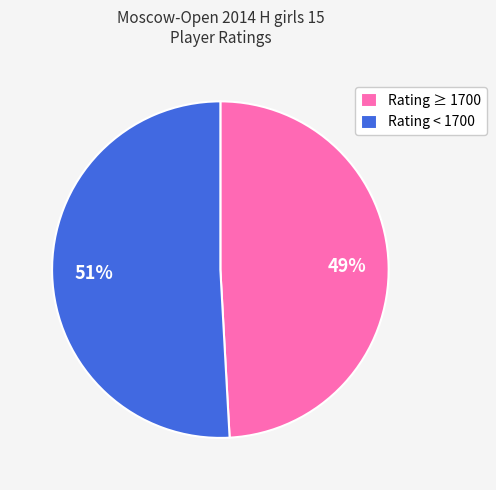

To the nearest percent, what is the average slice percentage?

50%